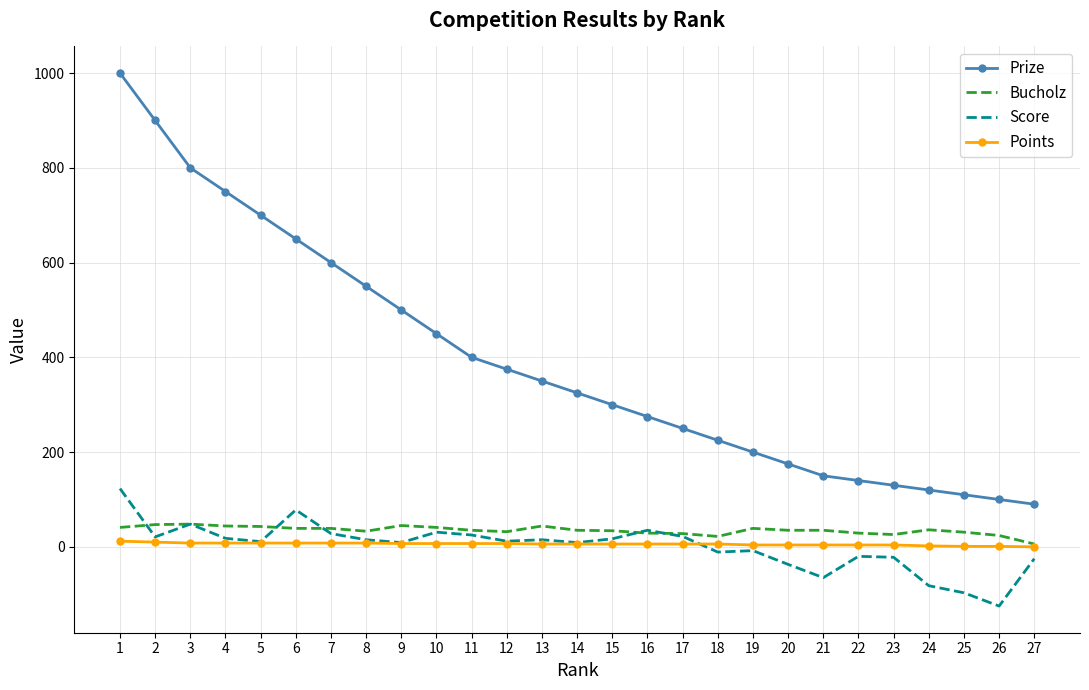

Which series ends up on top after the final intersection of Score and Points?

Points